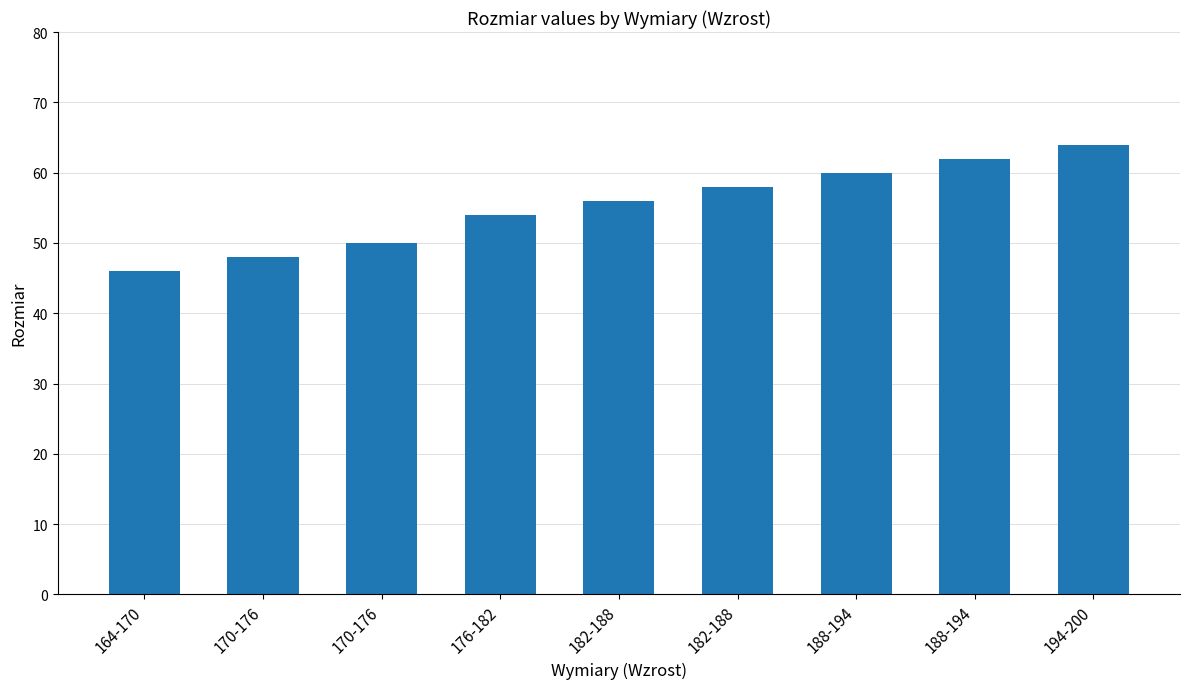

Are the bars grouped side by side (vs. stacked)?

No